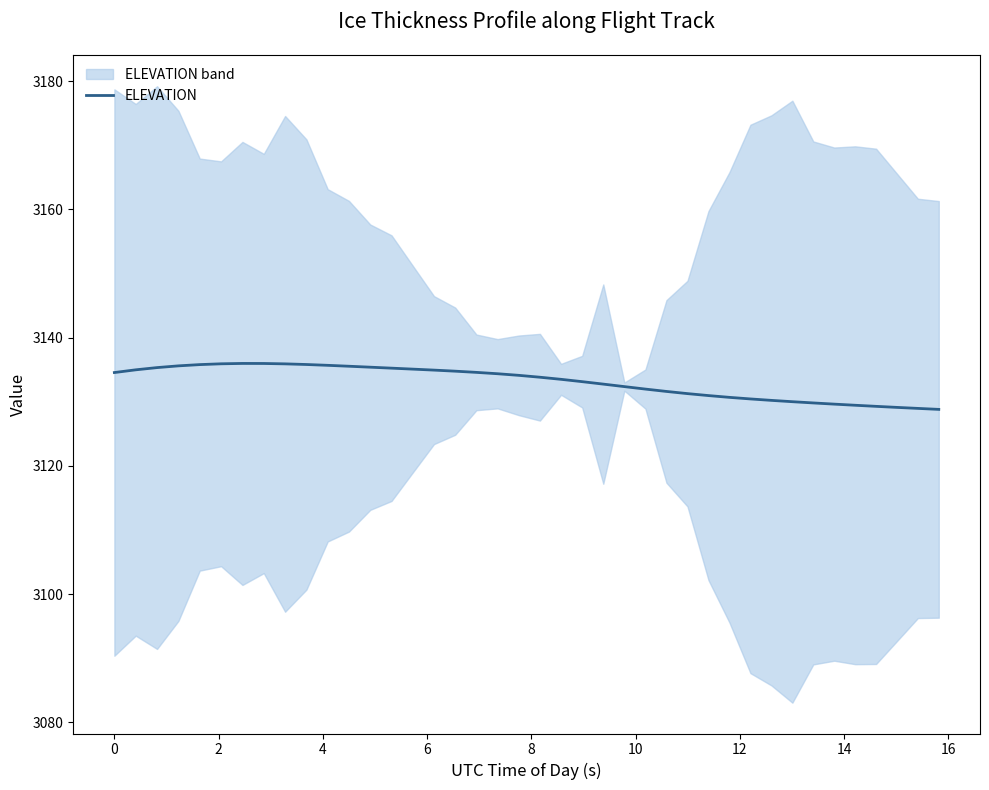

What is the highest value of the ELEVATION series?

3136.0